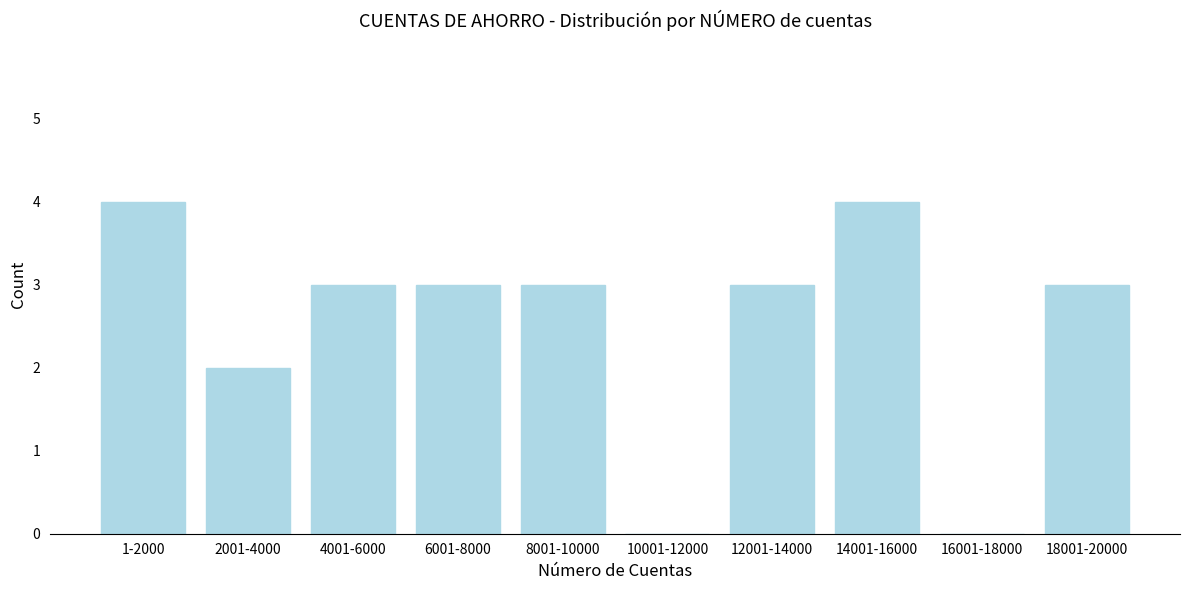

Reading left to right, transcribe all the data shown in this chart.

1-2000=4	2001-4000=2	4001-6000=3	6001-8000=3	8001-10000=3	10001-12000=0	12001-14000=3	14001-16000=4	16001-18000=0	18001-20000=3